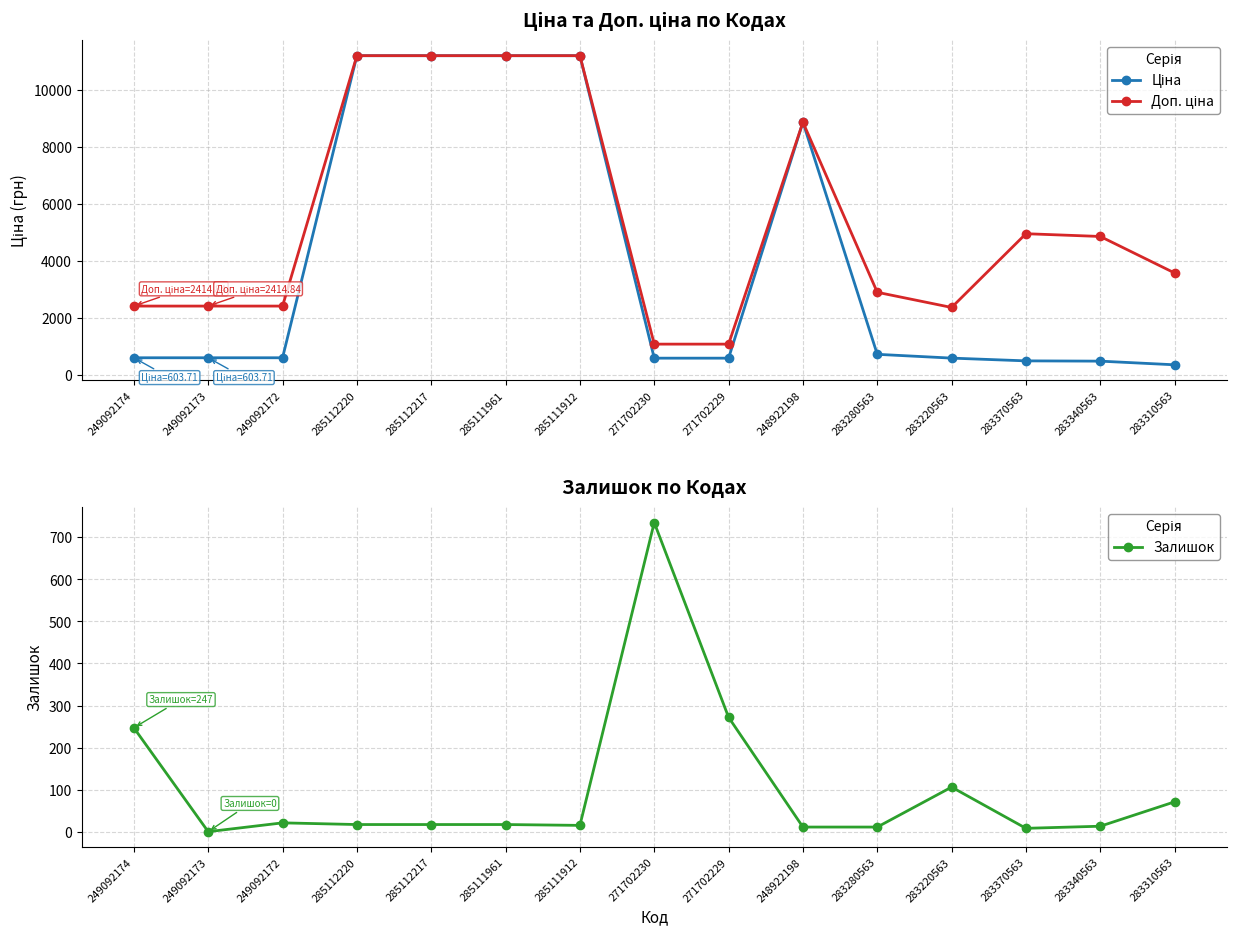

Which series has the largest range (max minus min)?

Ціна